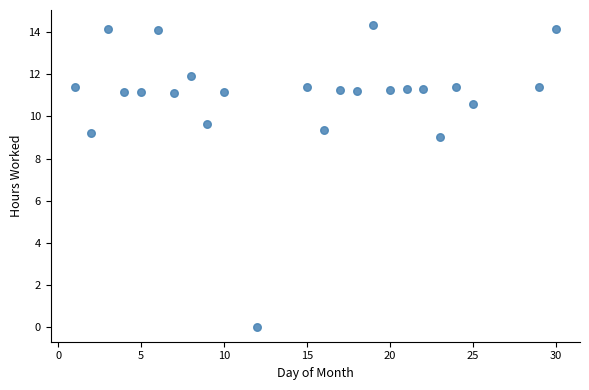

What Y value in the scatter plot is closest to 7?

9.0